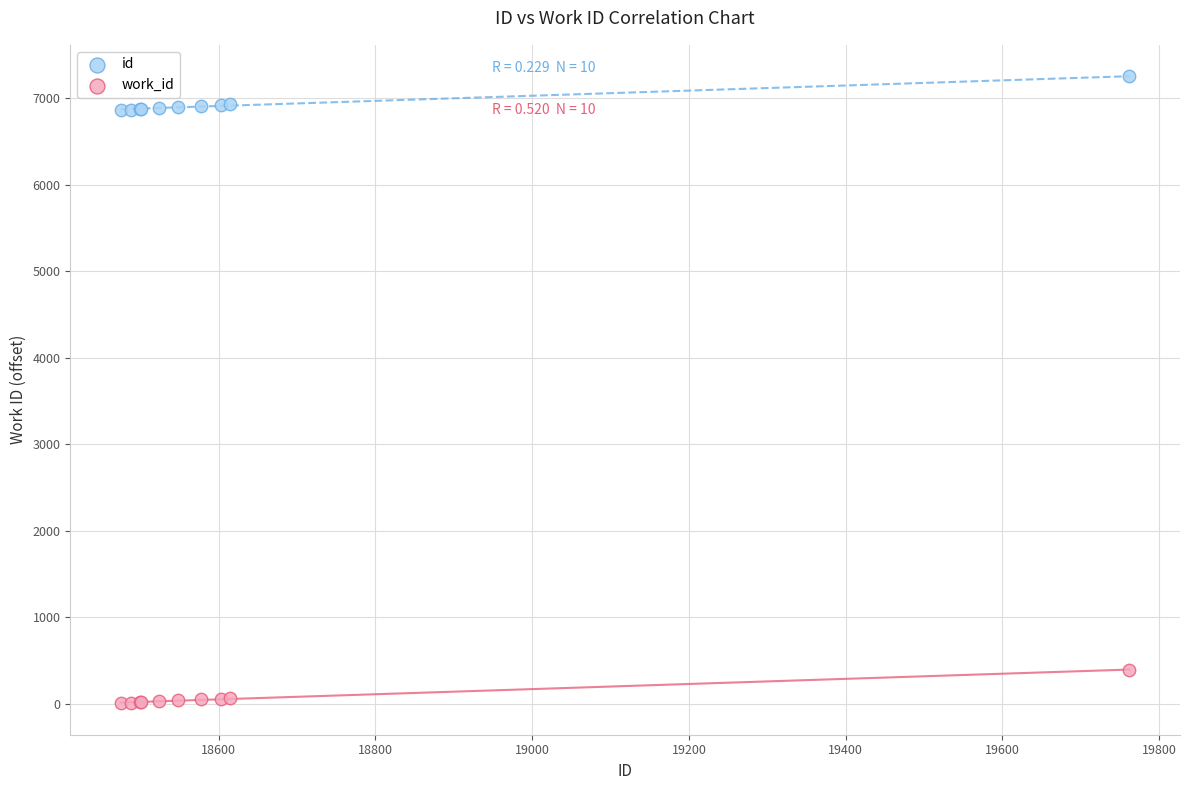

What are all the series names shown in the legend?

id, work_id